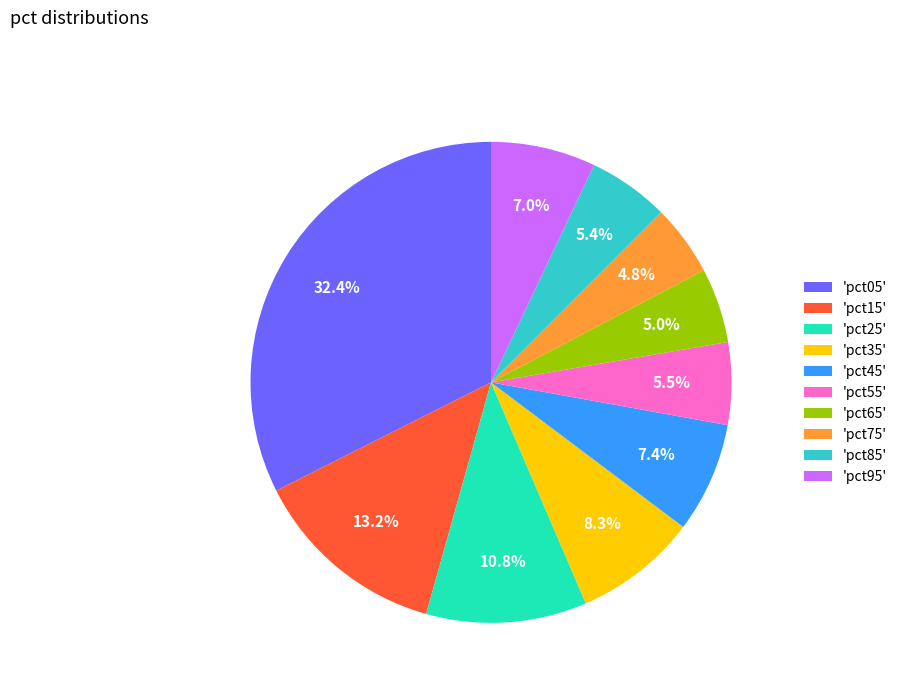

Between 'pct25' and 'pct55', which is larger?

'pct25'